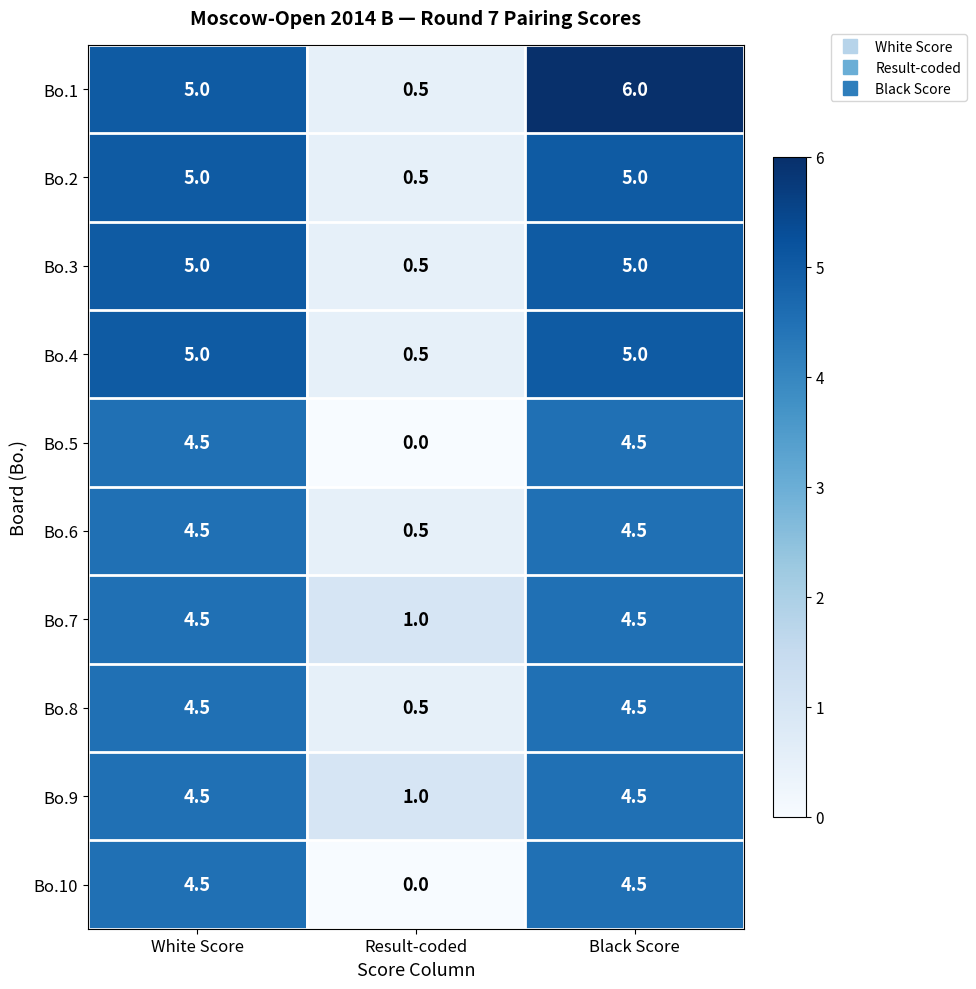

Between White Score and Black Score, which series saw the biggest shift?

Bo.1